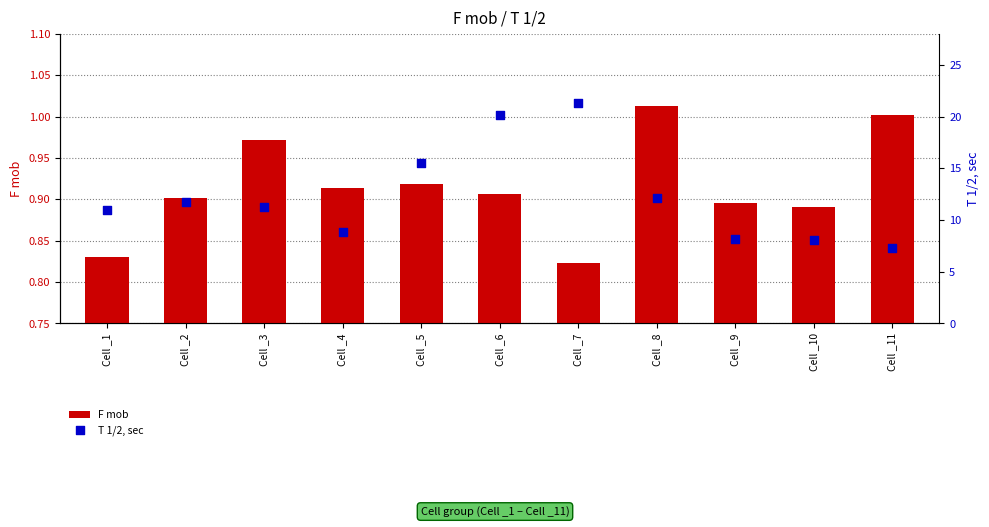

What are all the series names shown in the legend?

F mob, T 1/2, sec